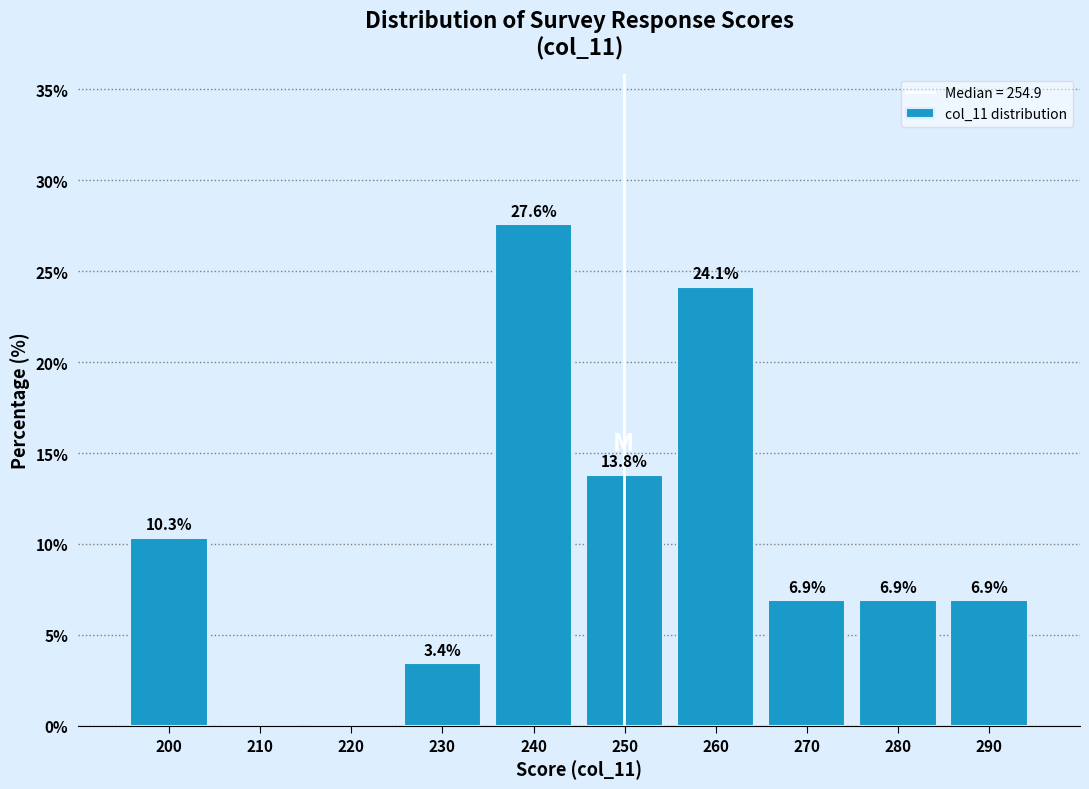

Reading right to left, what are all the values shown in this chart?

290=6.9	280=6.9	270=6.9	260=24.1	250=13.8	240=27.6	230=3.4	220=0.0	210=0.0	200=10.3